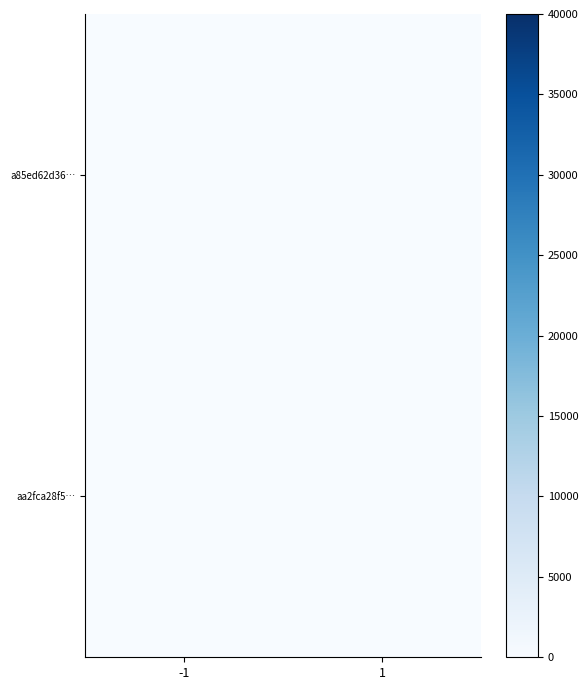

At which category does the chart reach its peak across all series?

-1